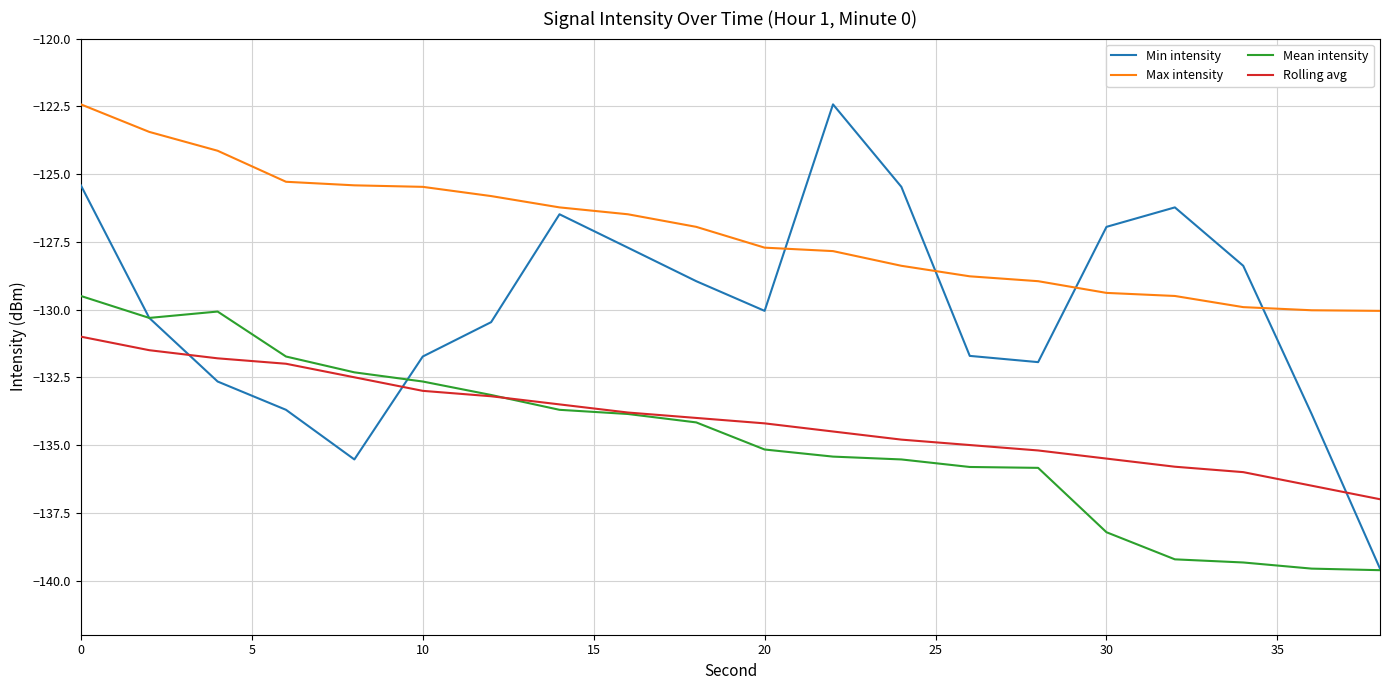

What is the greatest value displayed?

-122.4